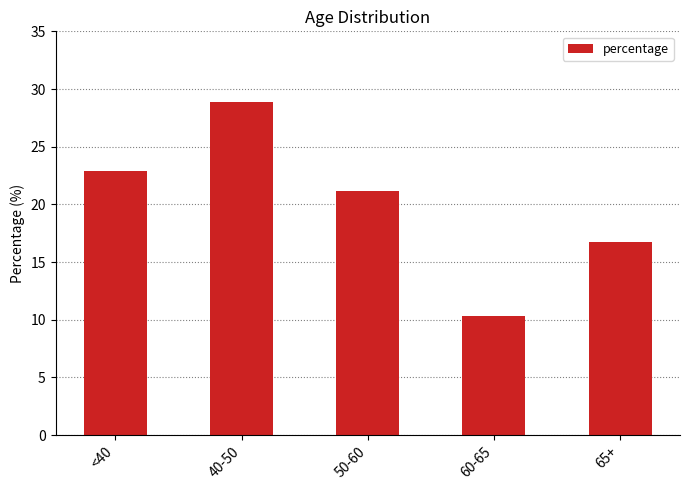

At which label does the data first exceed 21?

<40